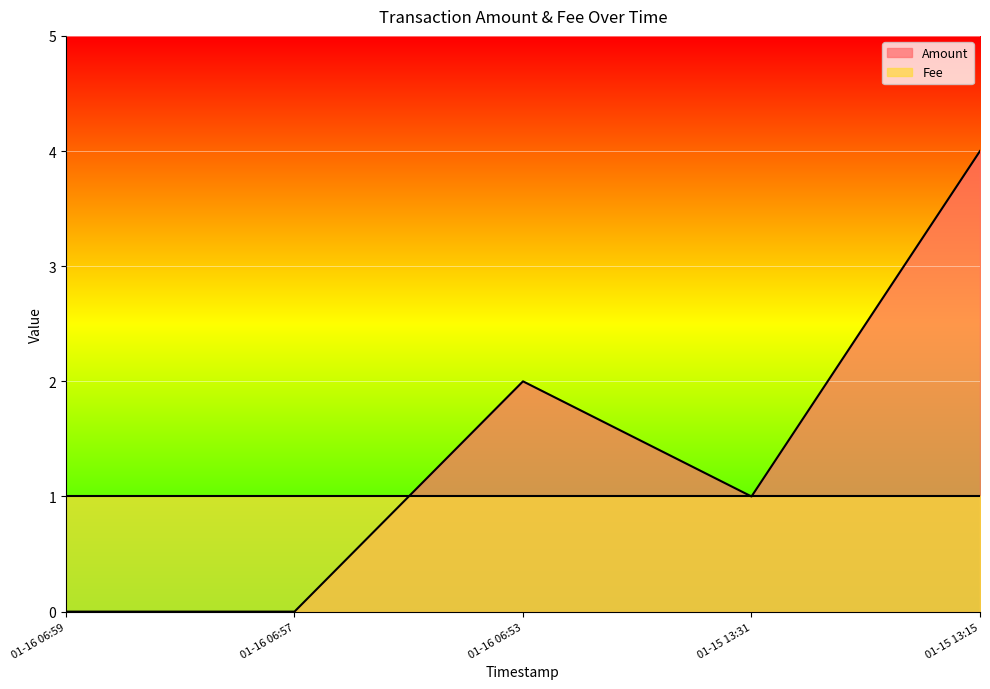

Rank the series at 01-15 13:15 from highest to lowest value.

Amount, Fee